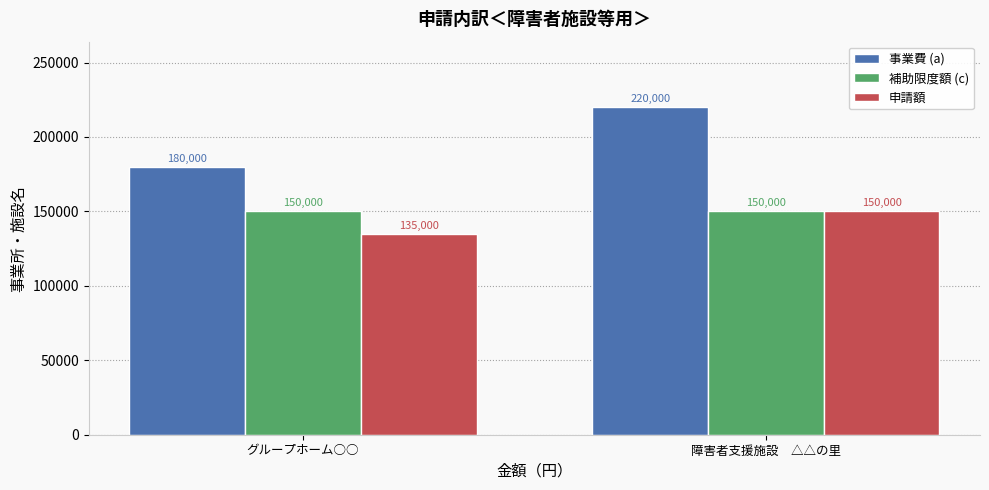

At how many categories does at least one series exceed 193359?

1